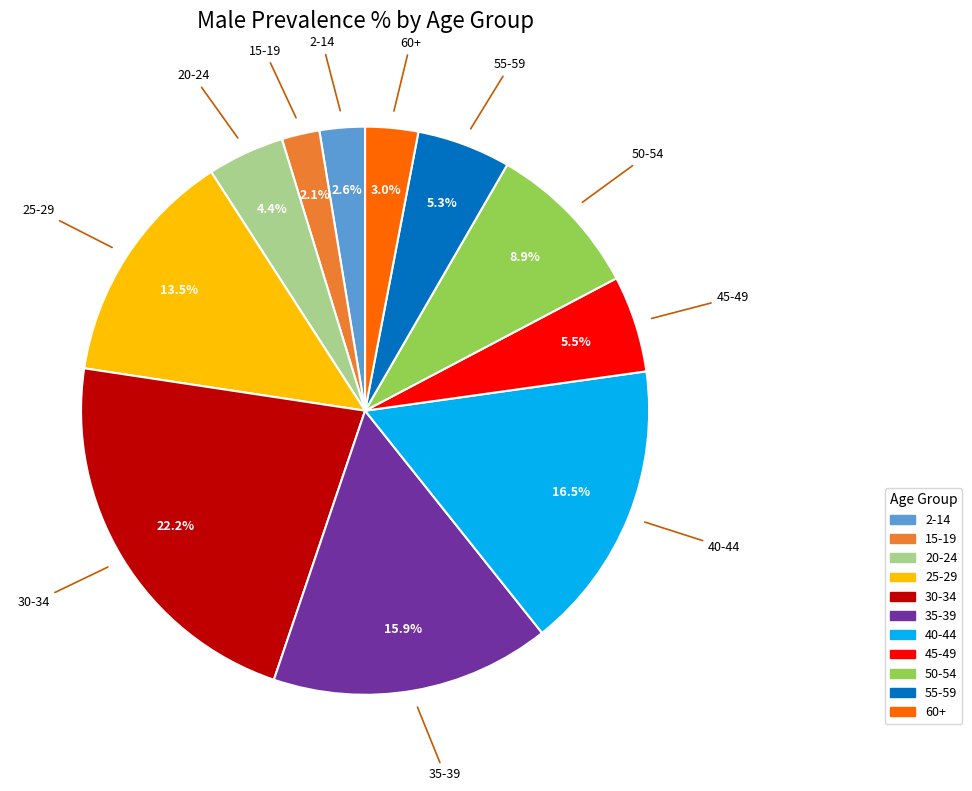

The 20-24 slice represents 4% of the pie. True or false?

True